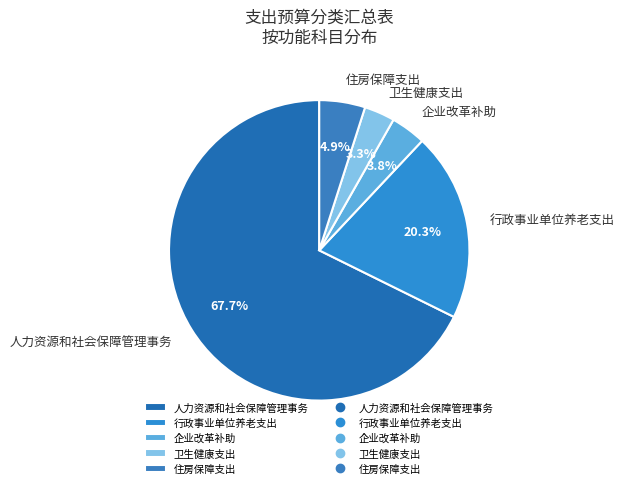

To the nearest percent, what is the average slice percentage?

20%